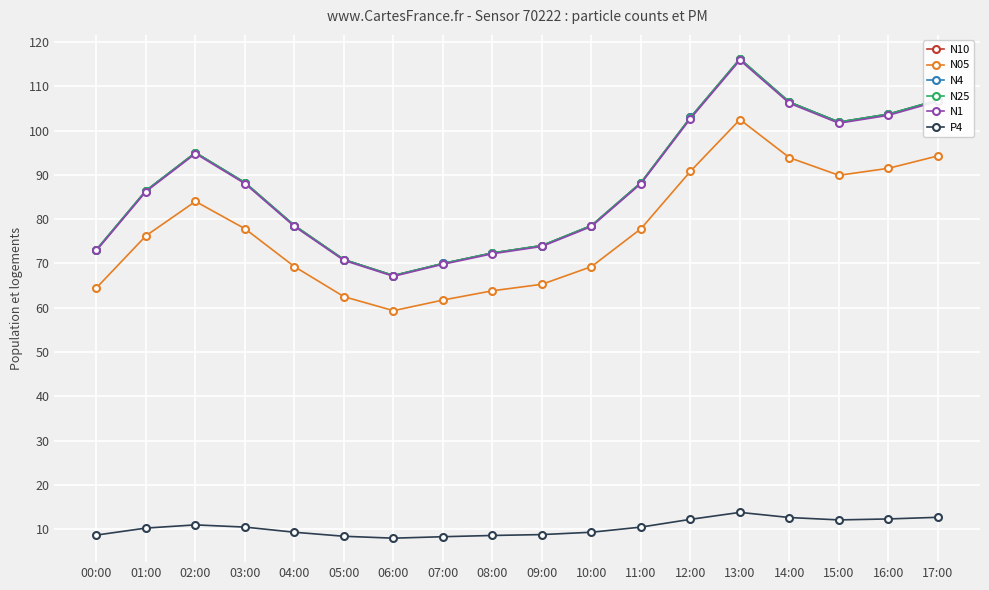

True or false: N10 has a value of 72.4 at 08:00.

True